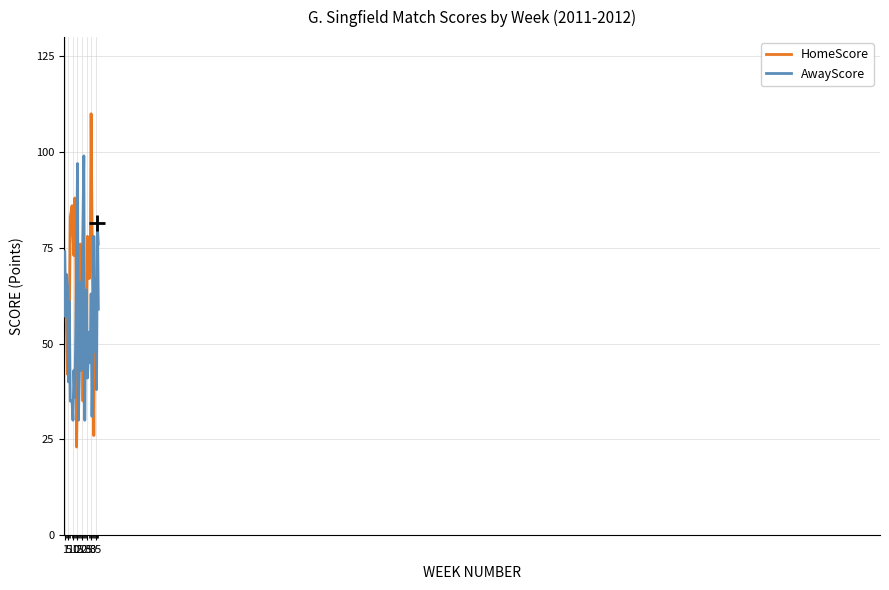

What are all the series names shown in the legend?

HomeScore, AwayScore